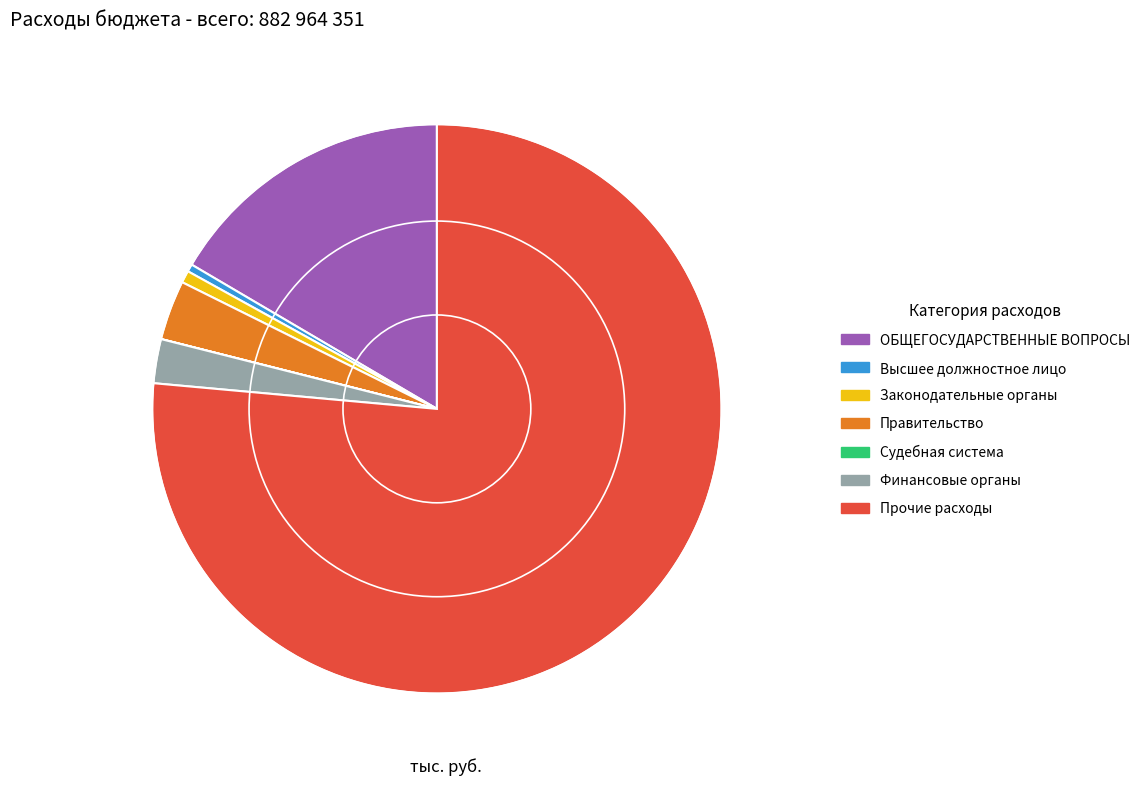

Does any single category account for the majority?

Yes